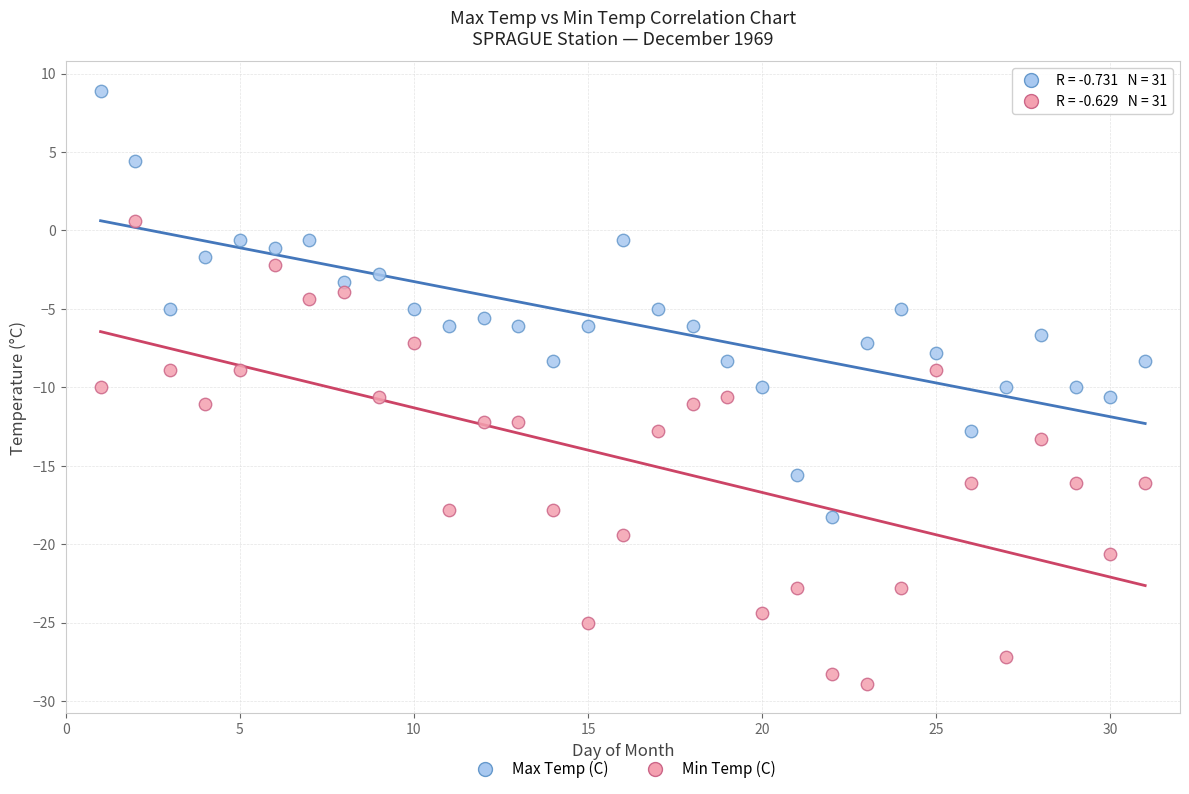

What are all the series names shown in the legend?

Max Temp (C), Min Temp (C)